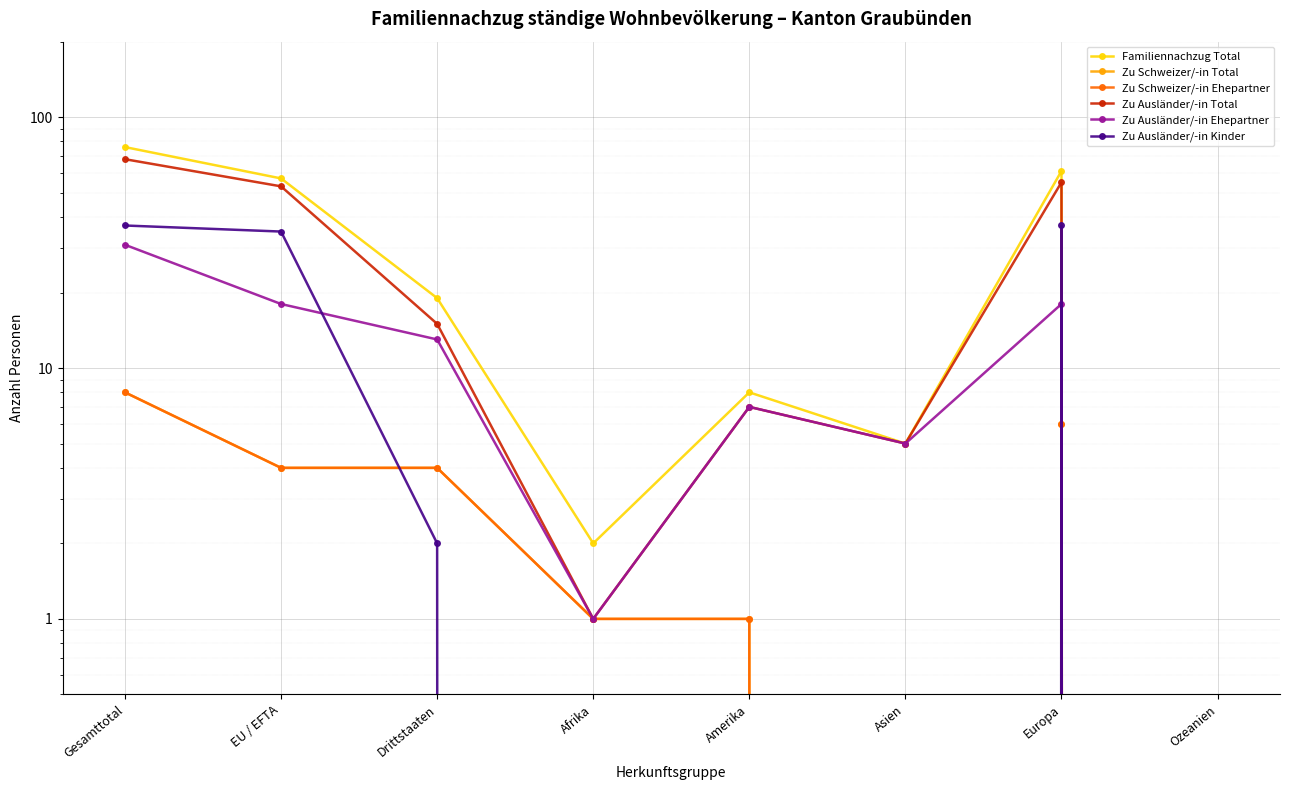

At EU / EFTA, list the series in order from largest to smallest.

Familiennachzug Total, Zu Ausländer/-in Total, Zu Ausländer/-in Kinder, Zu Ausländer/-in Ehepartner, Zu Schweizer/-in Total, Zu Schweizer/-in Ehepartner